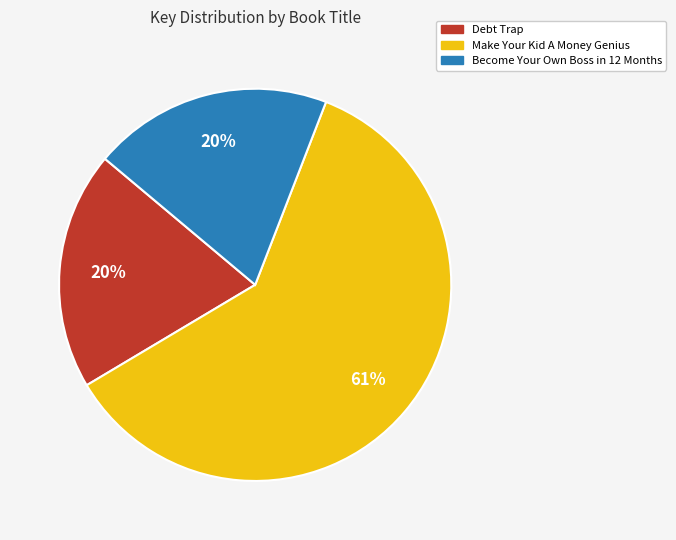

Combined, do Become Your Own Boss in 12 Months and Make Your Kid A Money Genius account for over 50%?

Yes